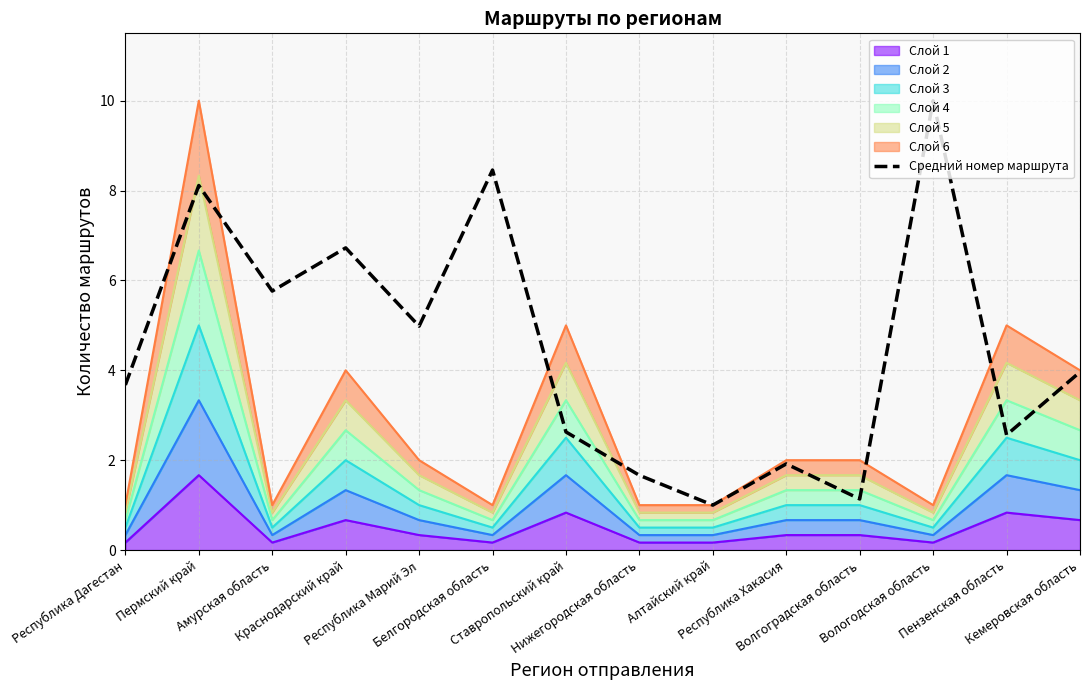

What is the difference between the values at Республика Дагестан and Нижегородская область?

2.0